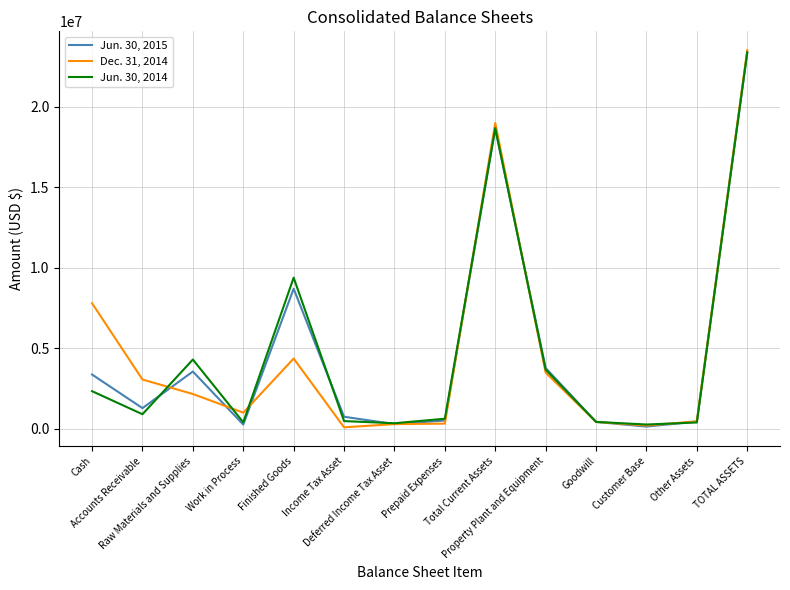

Does the chart have visible grid lines?

Yes